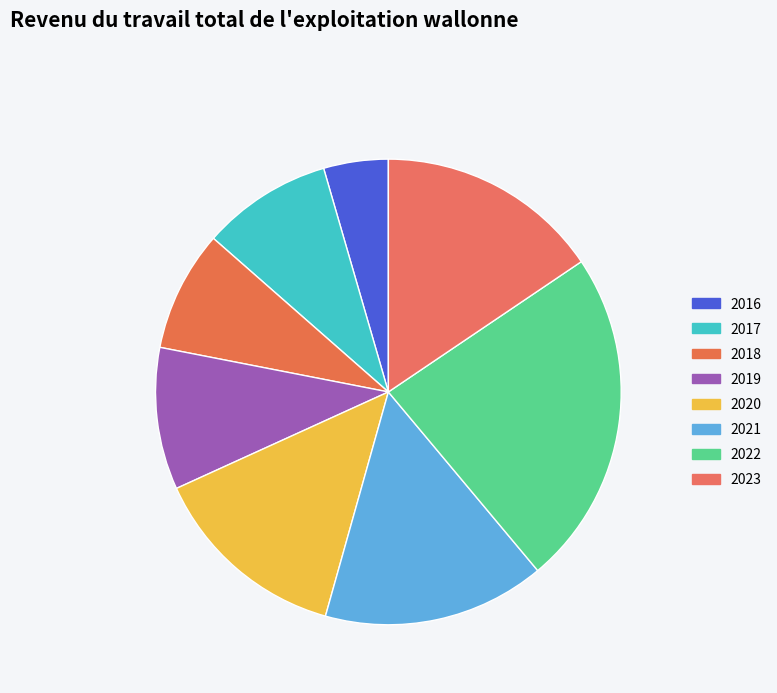

Does any single category account for the majority?

No